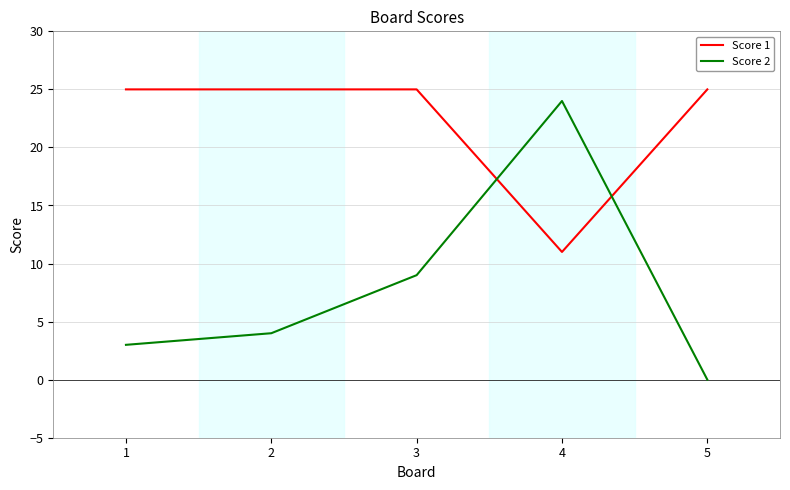

At which category is the sum across all series the highest?

4